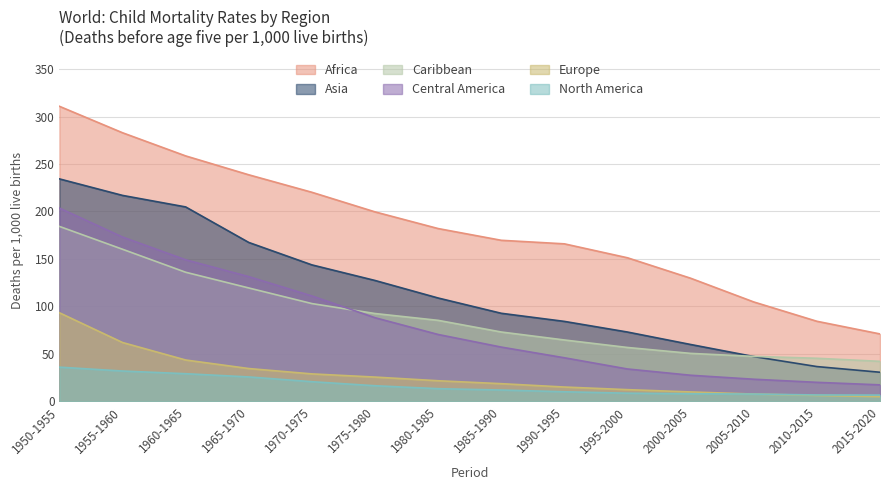

Rank the series at 2010-2015 from lowest to highest value.

Europe, North America, Central America, Asia, Caribbean, Africa